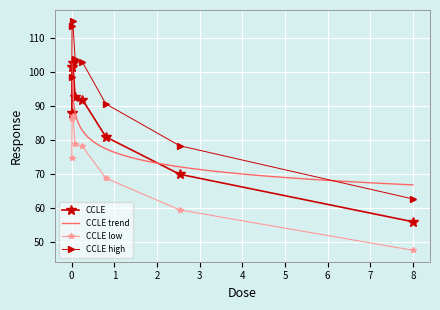

True or false: the data shows 103.9 at 0.08.

True